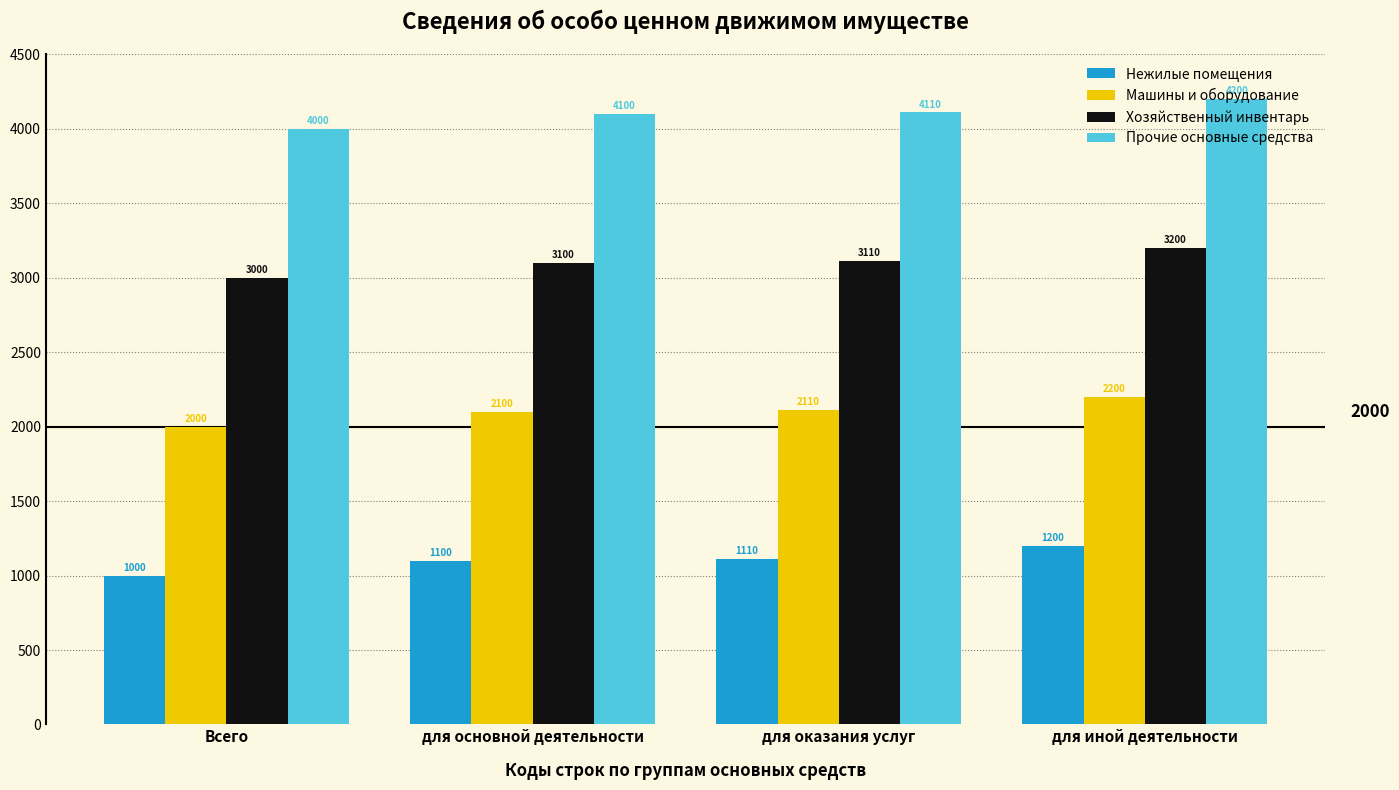

Reading right to left, what are all the values shown in this chart?

Нежилые помещения: 1200	1110	1100	1000
Машины и оборудование: 2200	2110	2100	2000
Хозяйственный инвентарь: 3200	3110	3100	3000
Прочие основные средства: 4200	4110	4100	4000